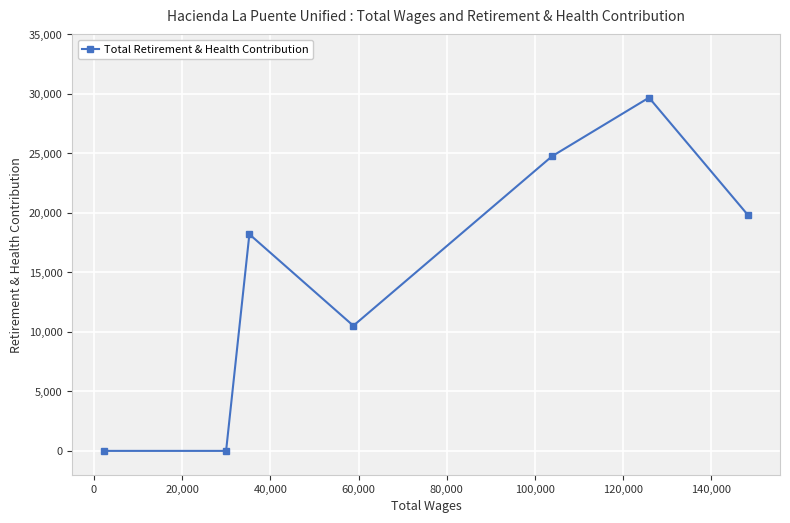

What is the difference between the second highest and second lowest values?

24760